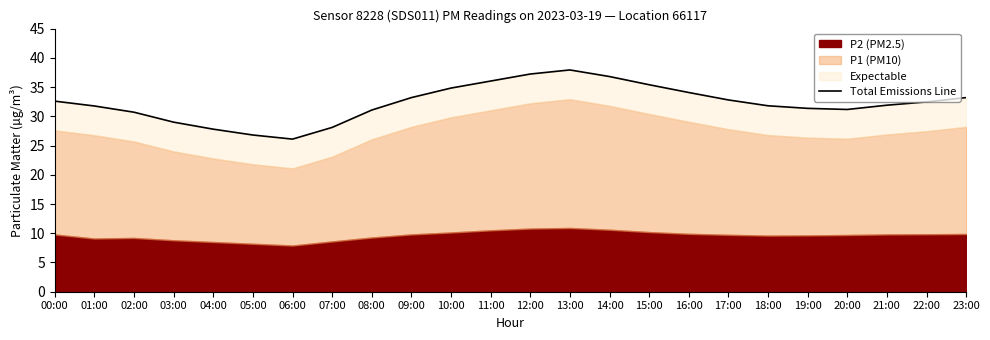

What is the label of the 8th point from the right?

16:00